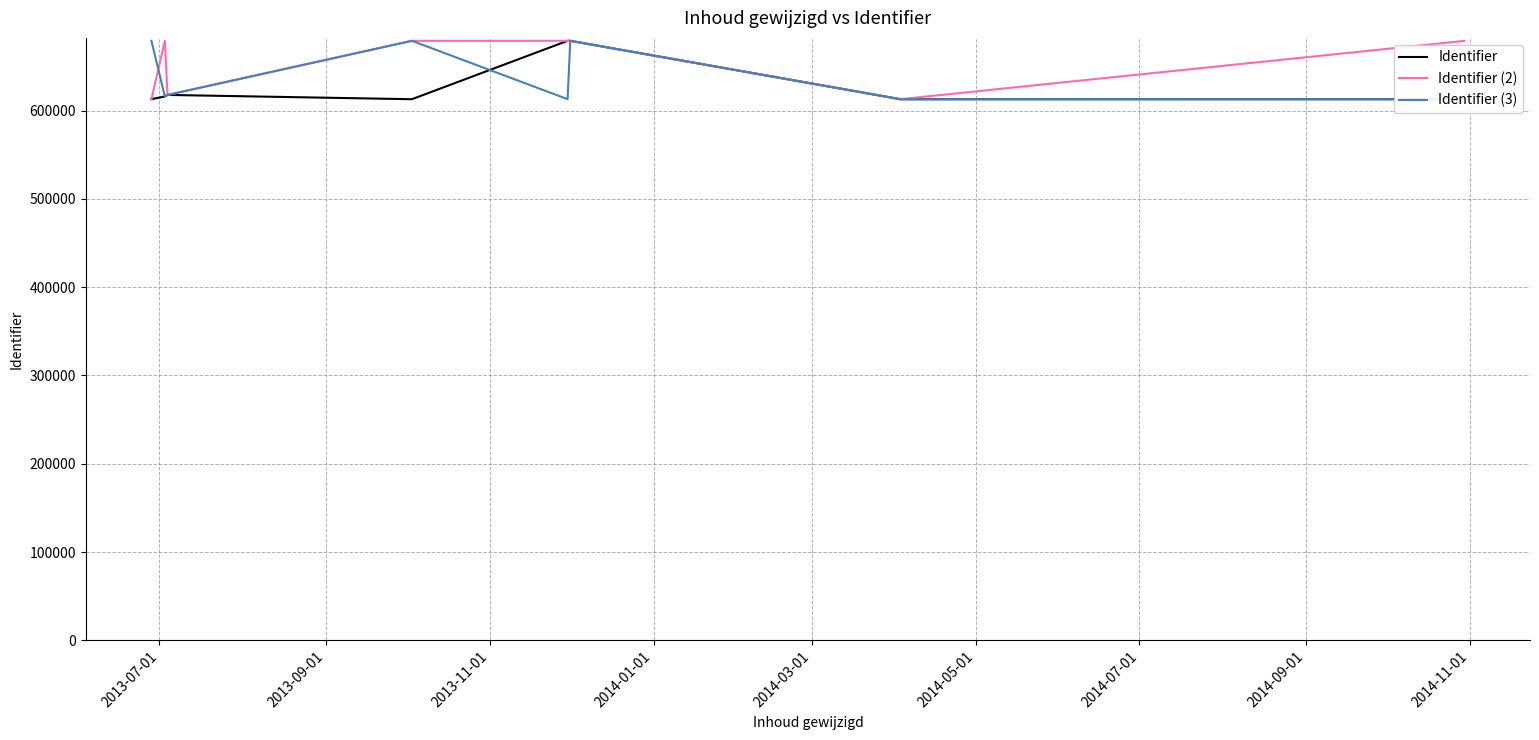

Reading left to right, extract all data points from this chart.

Identifier: 612947	616013	617757	612884	679044	679028	612884	612892
Identifier (2): 612952	679034	617757	678990	679044	679039	612947	678978
Identifier (3): 679028	616013	617757	679039	612952	679034	612892	612884